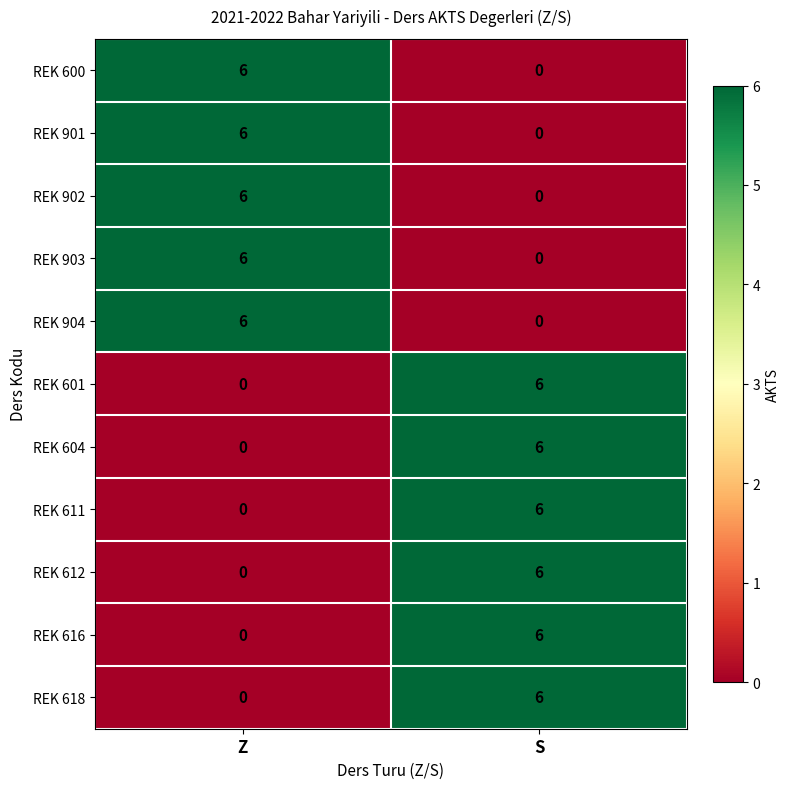

At which category is the sum across all series the highest?

S